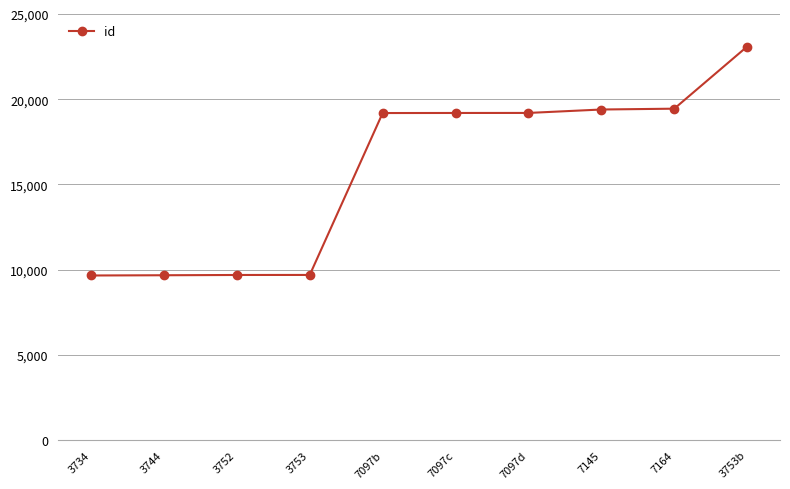

Count the number of categories in the chart.

10